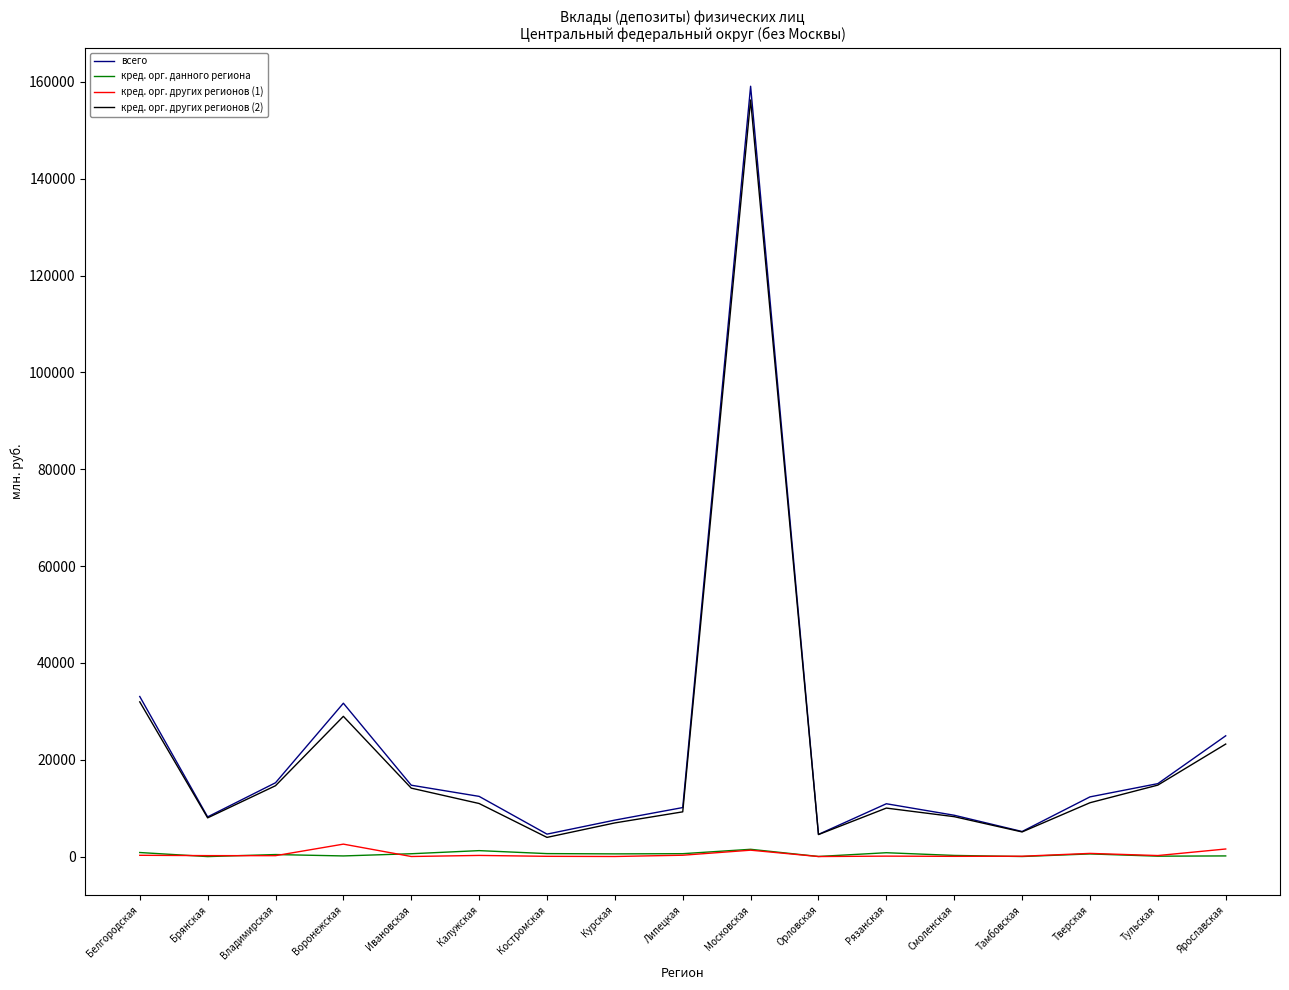

The value of кред. орг. данного региона at Тульская is 87. True or false?

True